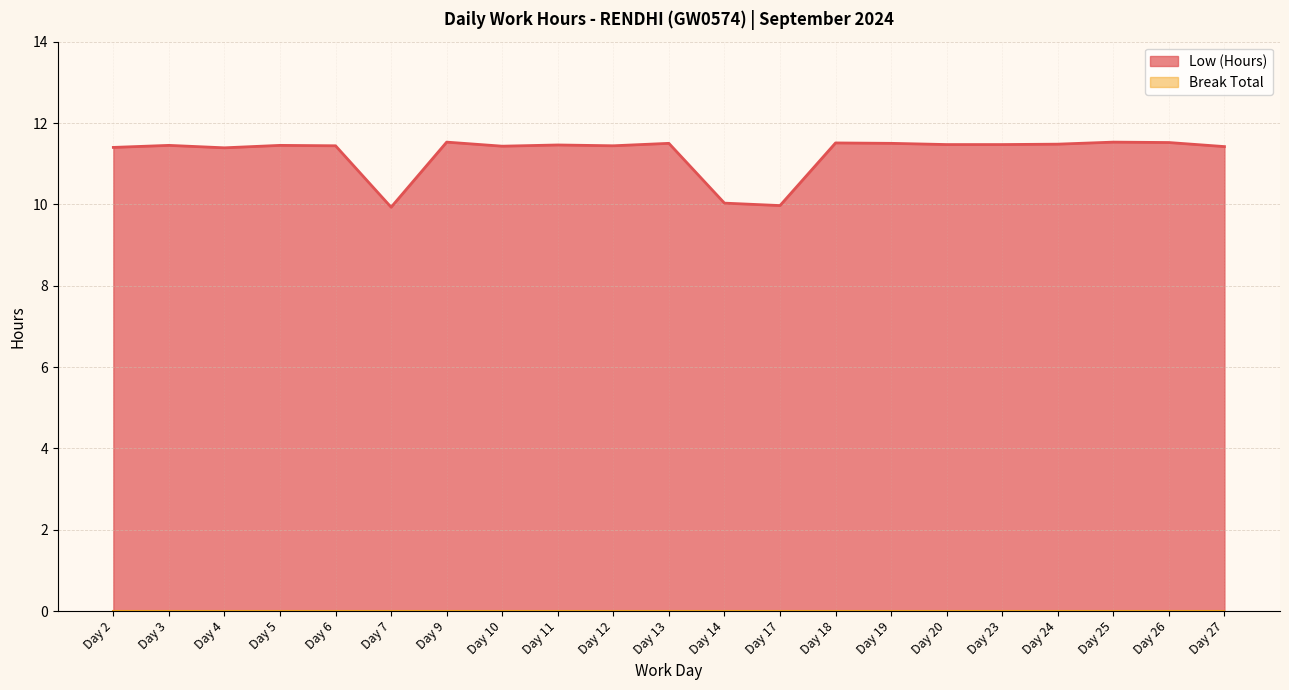

The chart shows a value of 19.0 at Day 9. True or false?

False